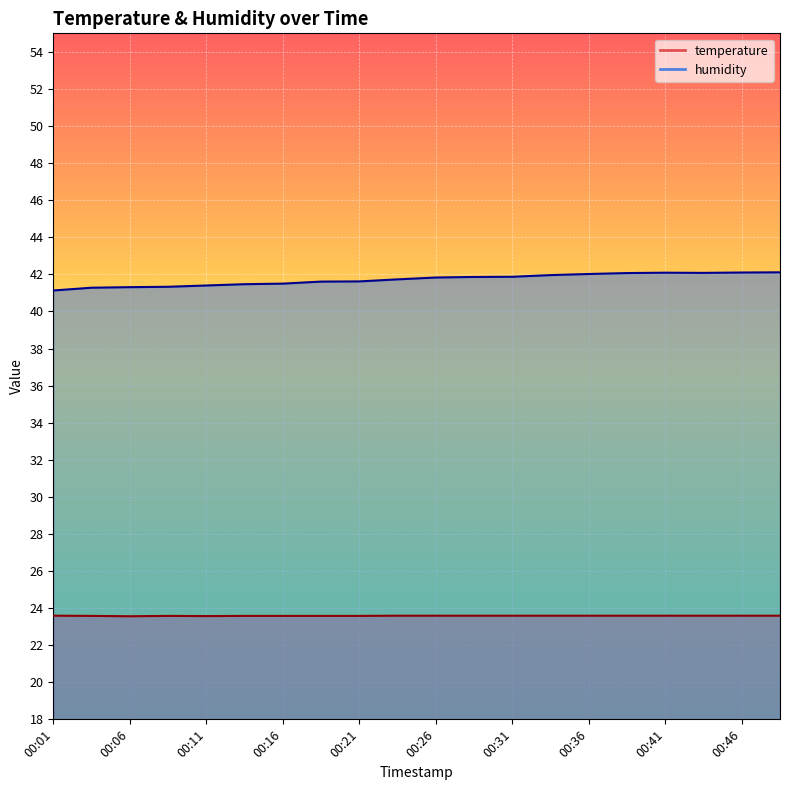

True or false: temperature has more than 1 interior local peaks.

False